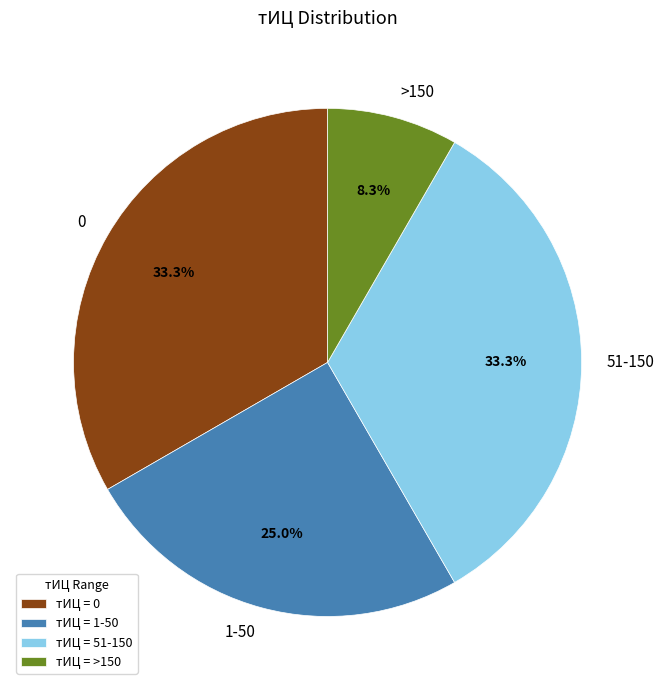

Is there any slice that represents more than half of the pie?

No